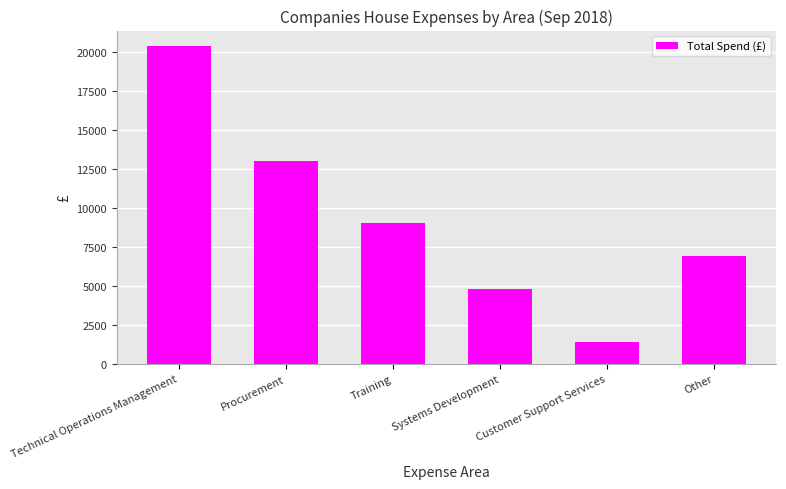

Rank the categories by value from highest to lowest.

Technical Operations Management, Procurement, Training, Other, Systems Development, Customer Support Services